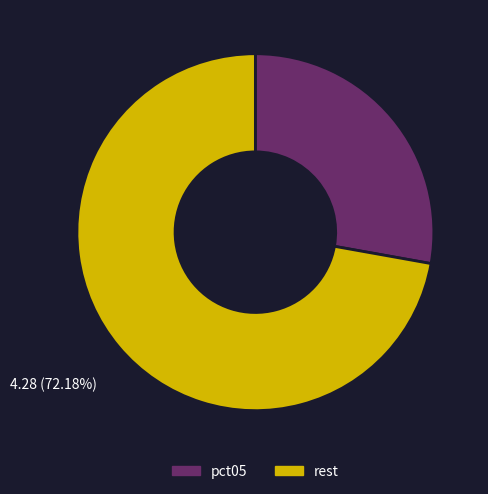

Is there any slice that represents more than half of the pie?

Yes